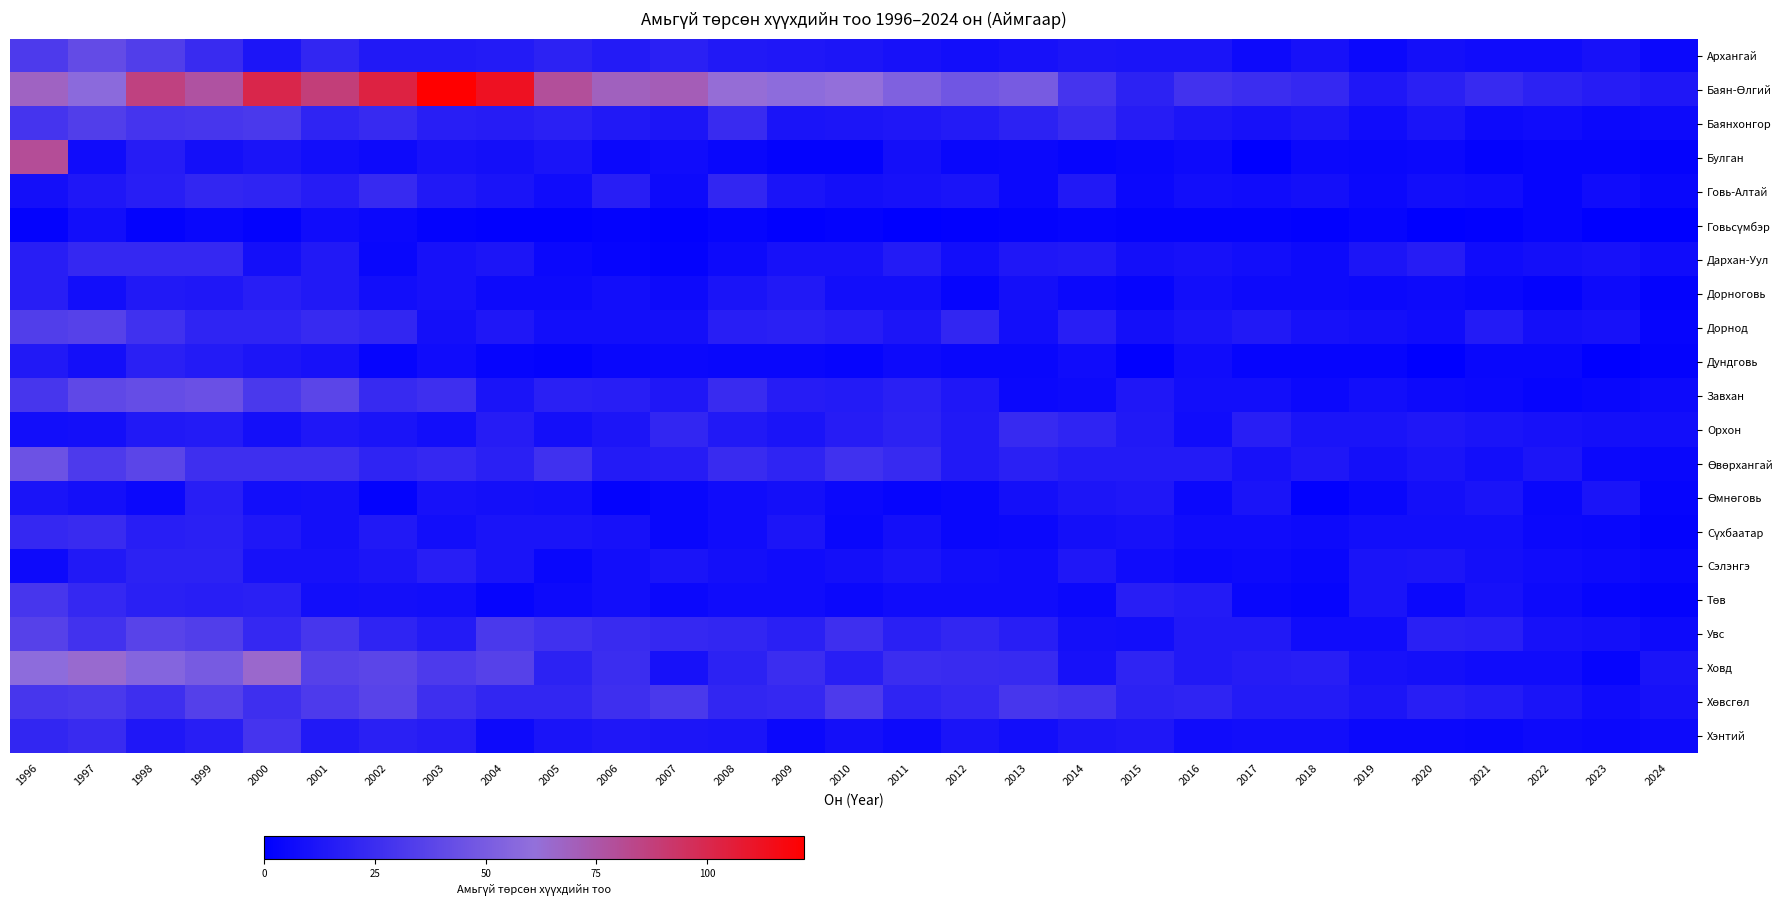

At which category is the sum across all series the highest?

1996